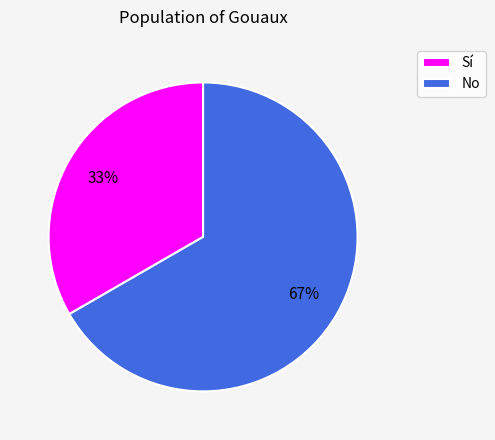

Approximately how many times larger is the value at Sí compared to No?

0.5